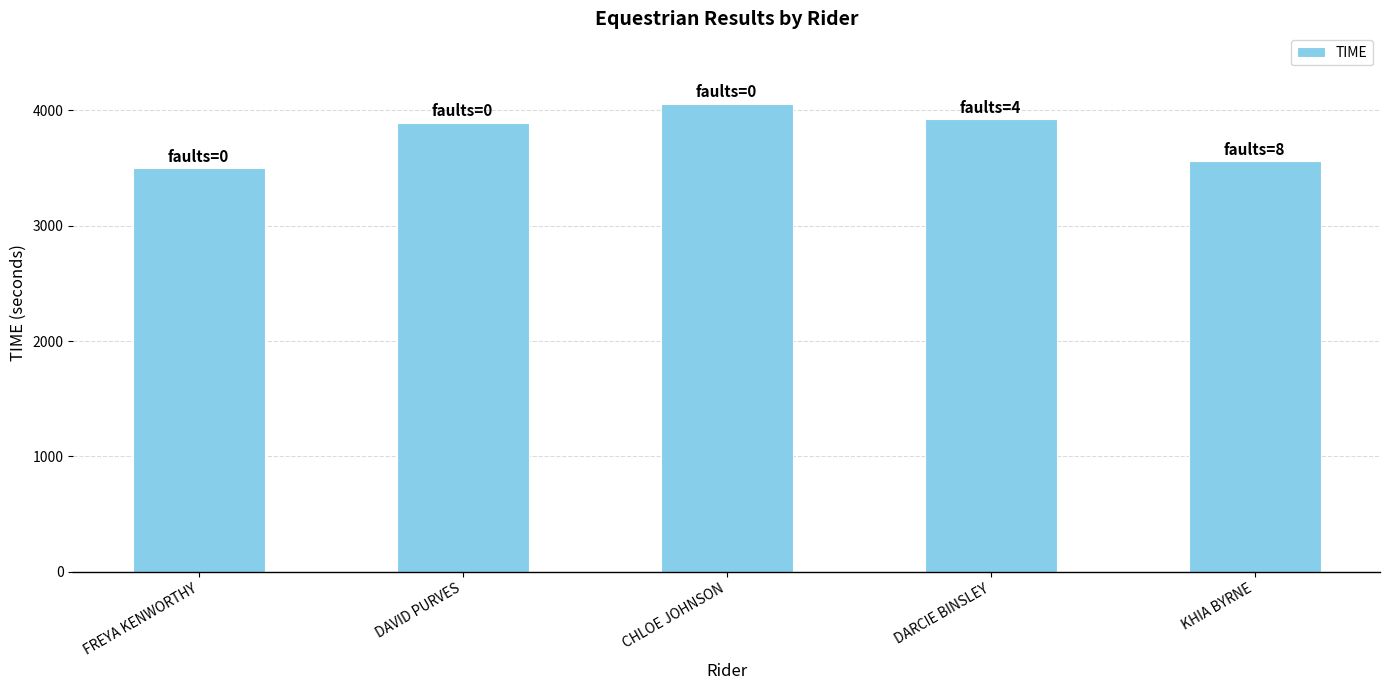

What is the difference between the values at FREYA KENWORTHY and KHIA BYRNE?

59